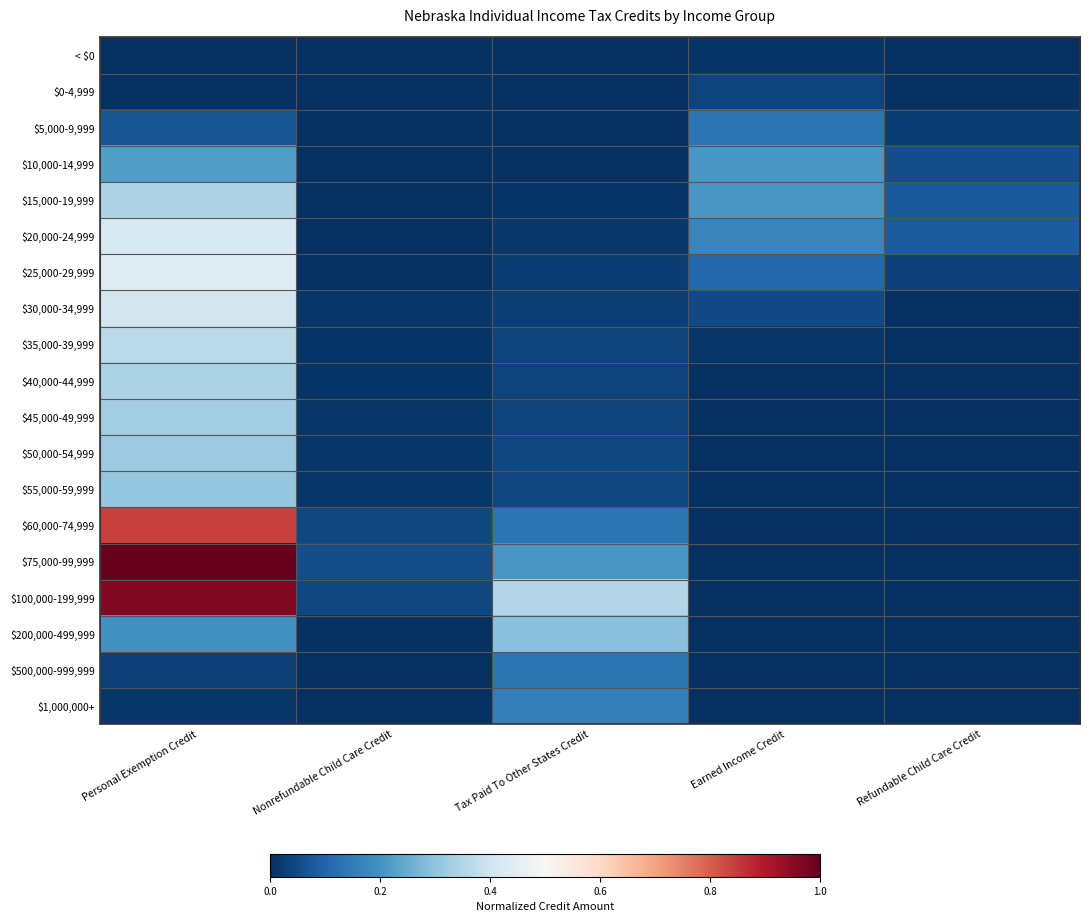

Which has a higher value, Earned Income Credit or Tax Paid To Other States Credit?

Earned Income Credit